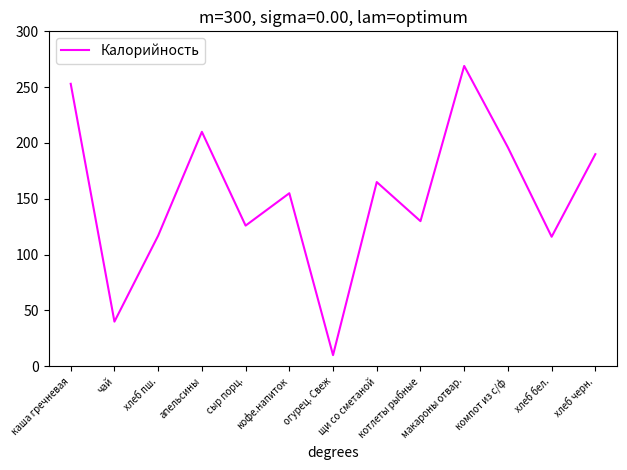

What is the minimum value shown in the chart?

10